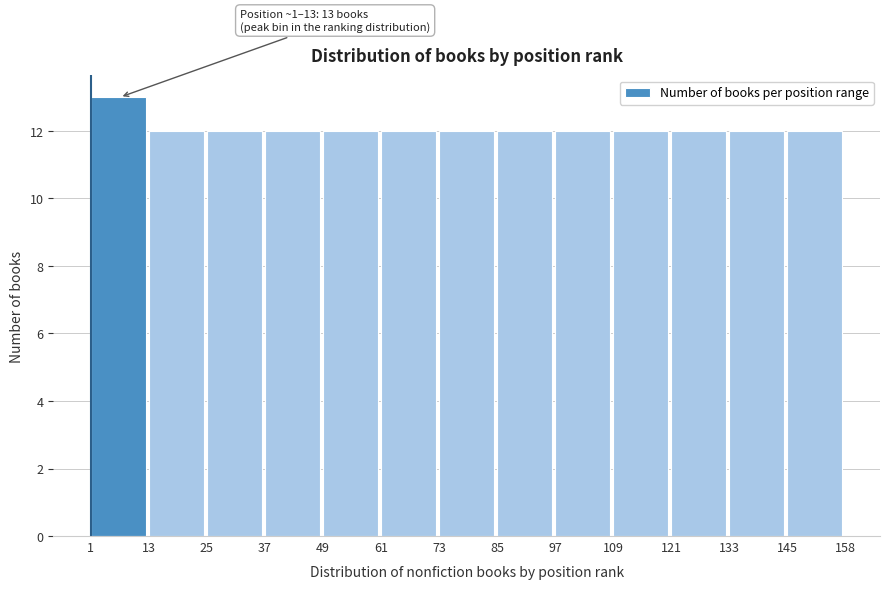

Over which range of the x-axis is the bar tallest?

1 to 13